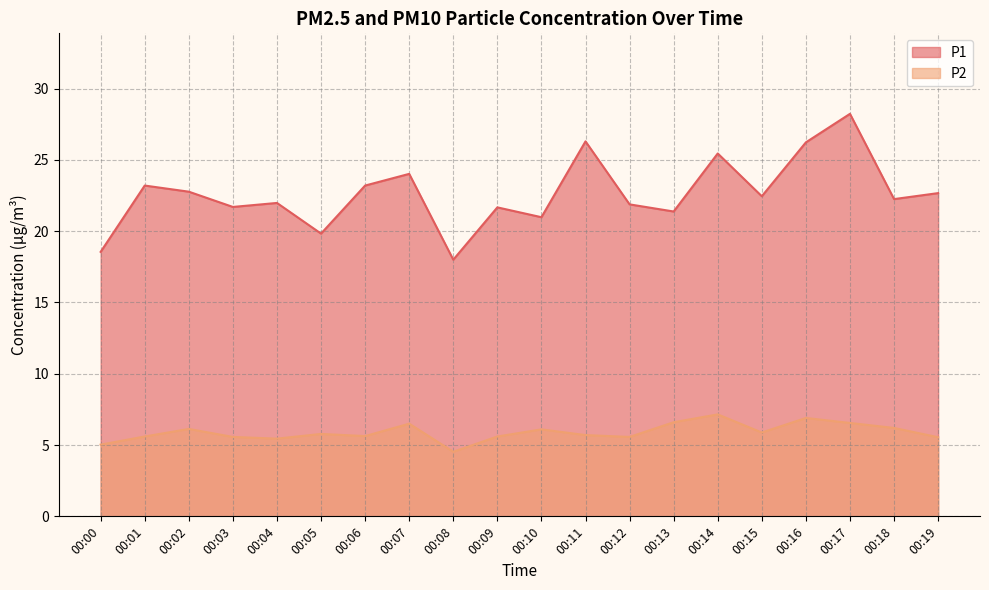

True or false: P2 has more than 0 interior local peaks.

True